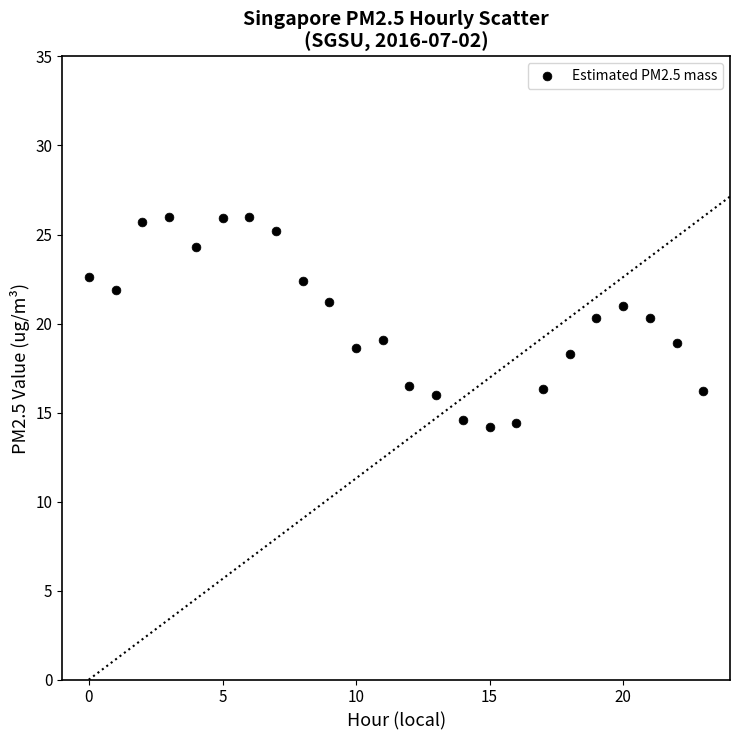

How many data points are displayed?

24